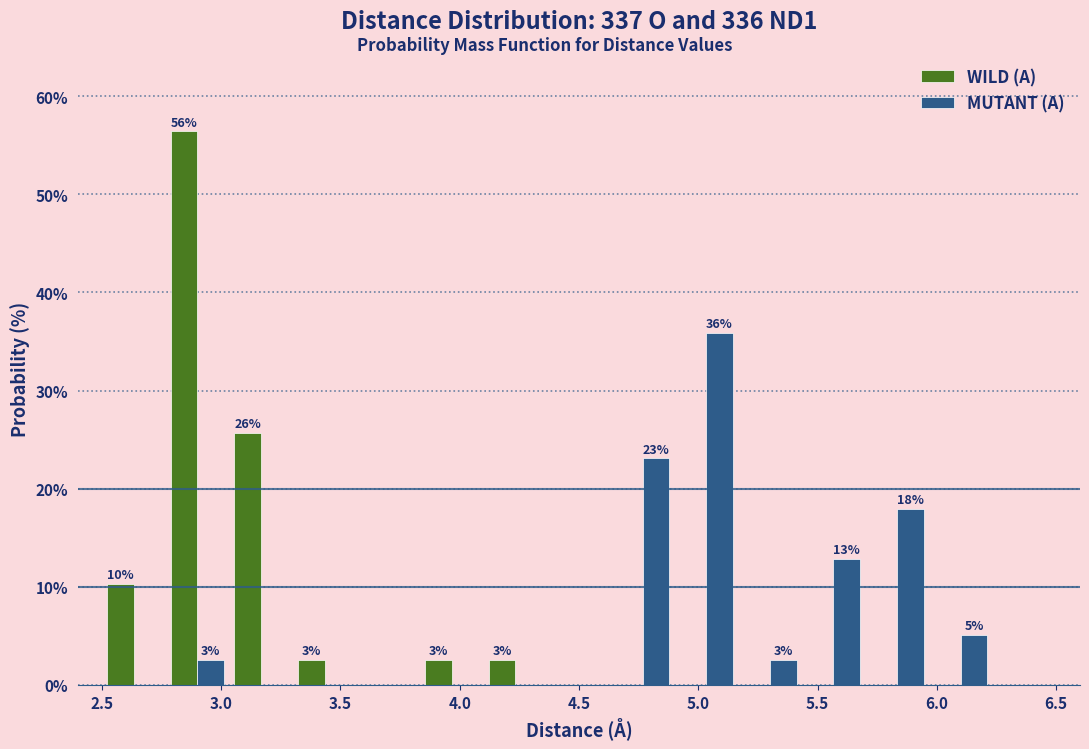

In the MUTANT (A) series, which range on the x-axis has the tallest bar?

4.90 to 5.15